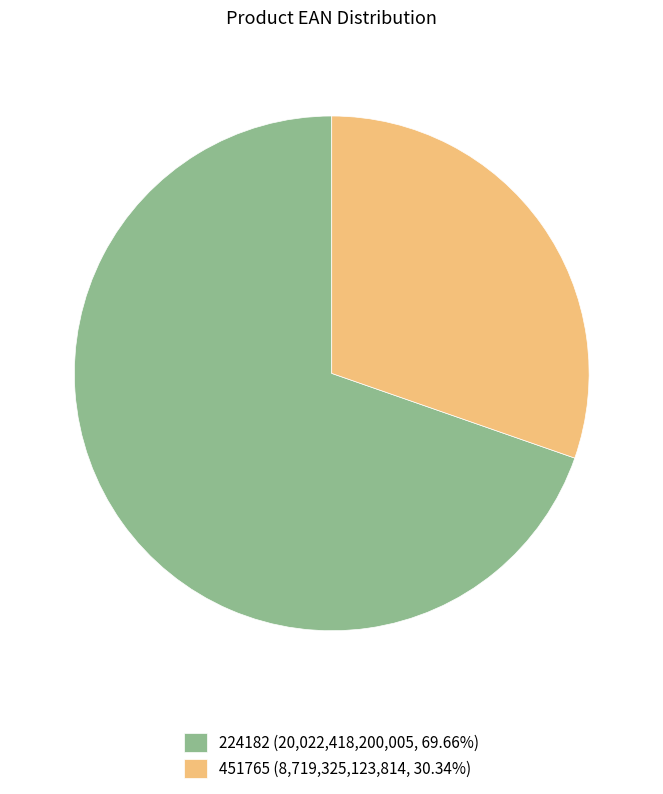

True or false: 224182 accounts for 57% of the total.

False